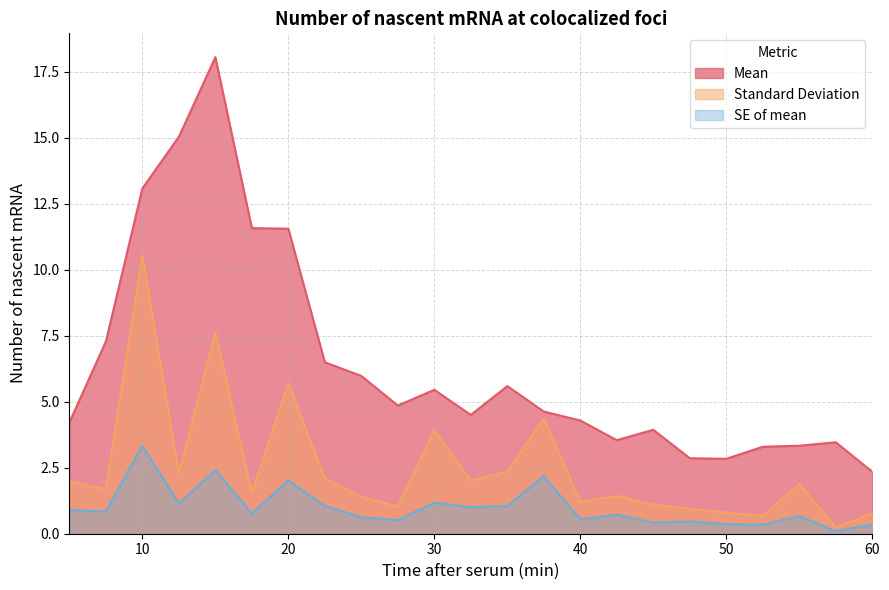

True or false: SE of mean and Standard Deviation intersect in this chart.

False